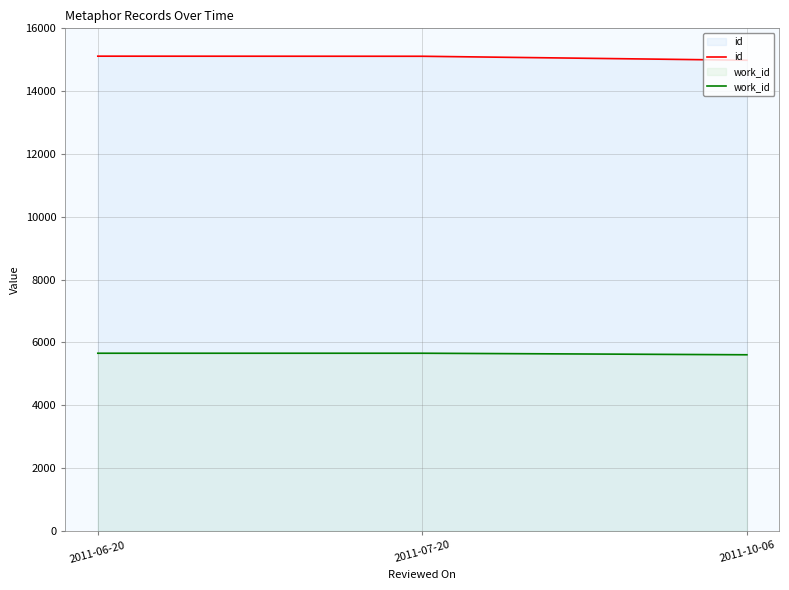

What is the difference between the work_id values at 2011-10-06 and 2011-07-20?

49